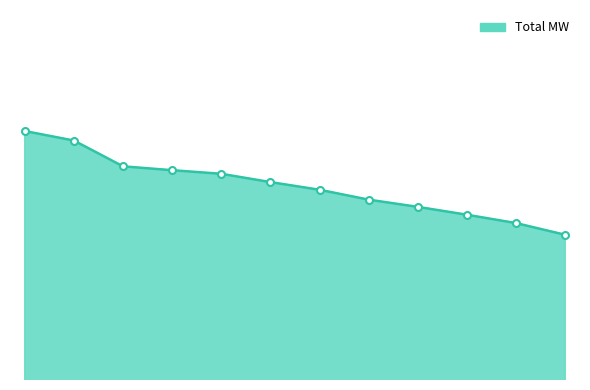

Does the chart have visible grid lines?

No